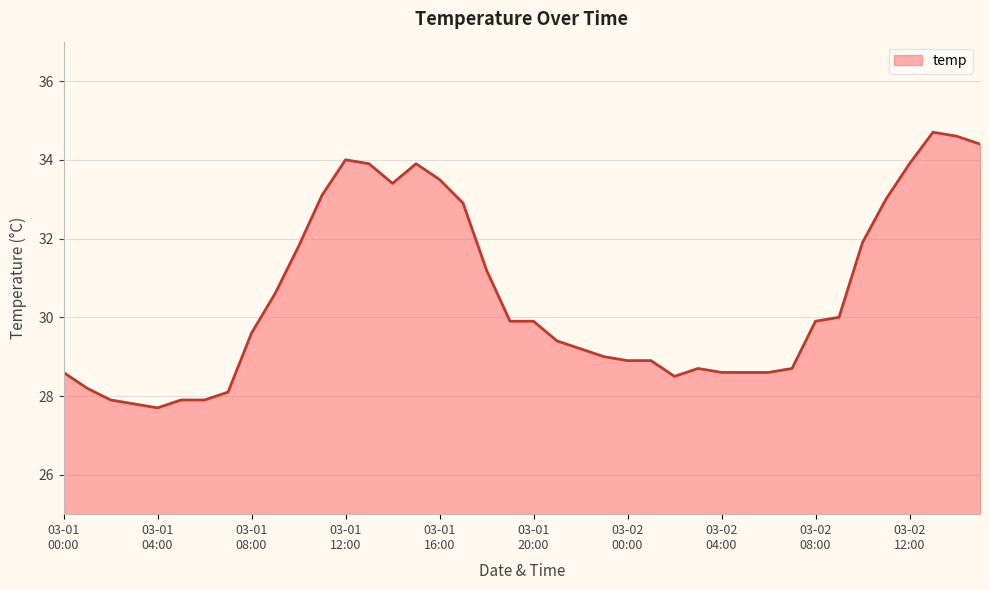

What is the difference between the maximum and minimum values?

7.0